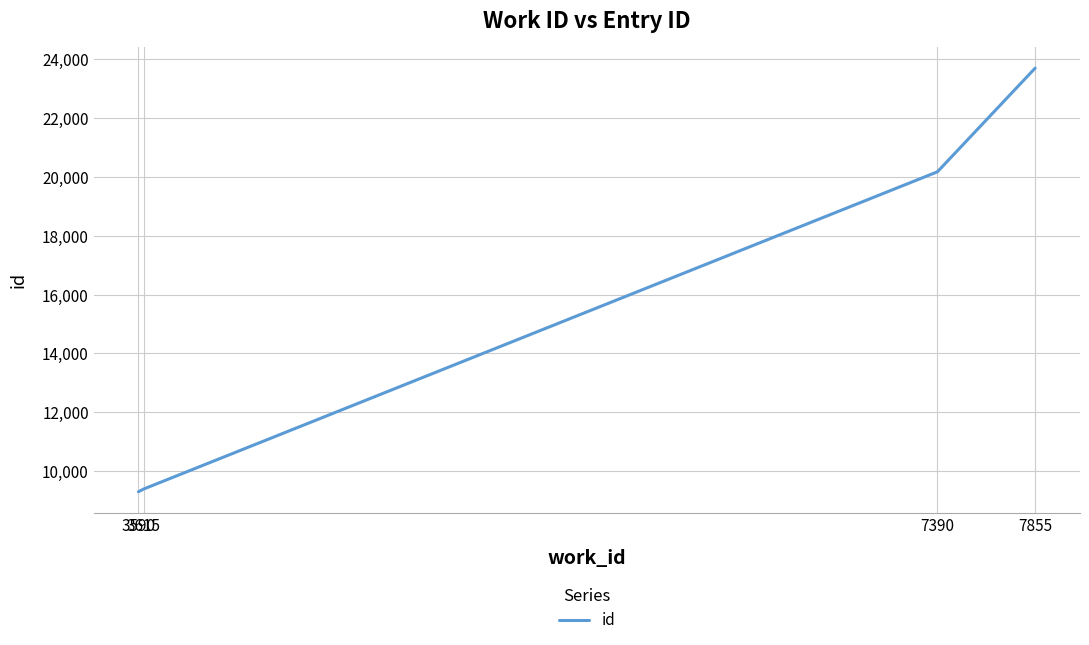

What value does the data have at 7390?

20176